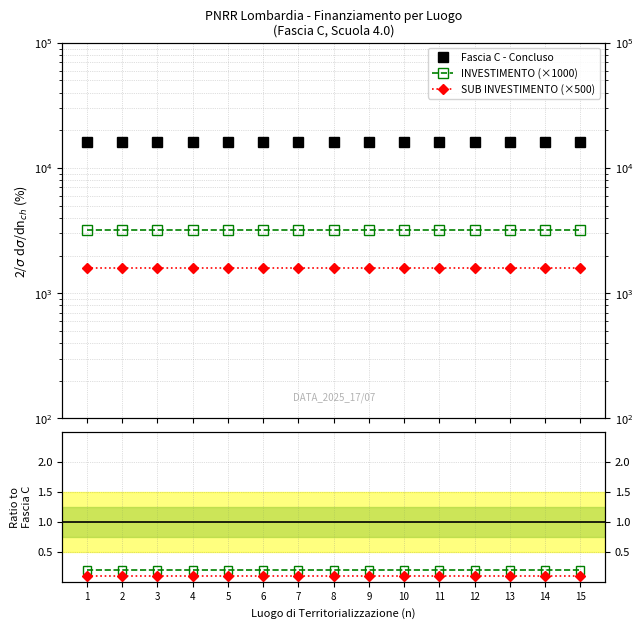

What is the value of the Fascia C - Concluso point at the 4th from the left?

16000.0